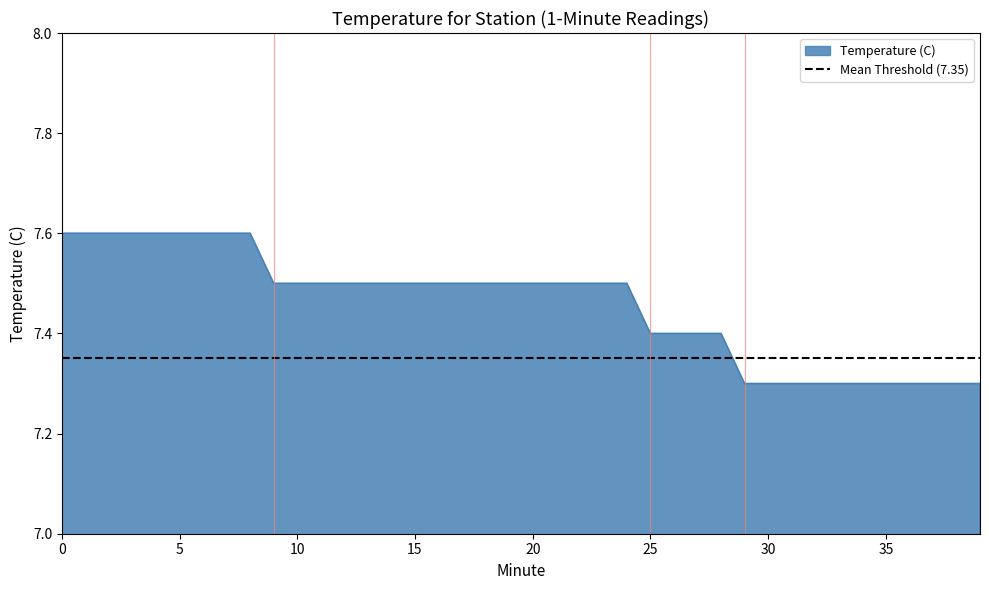

What is the average value?

7.5